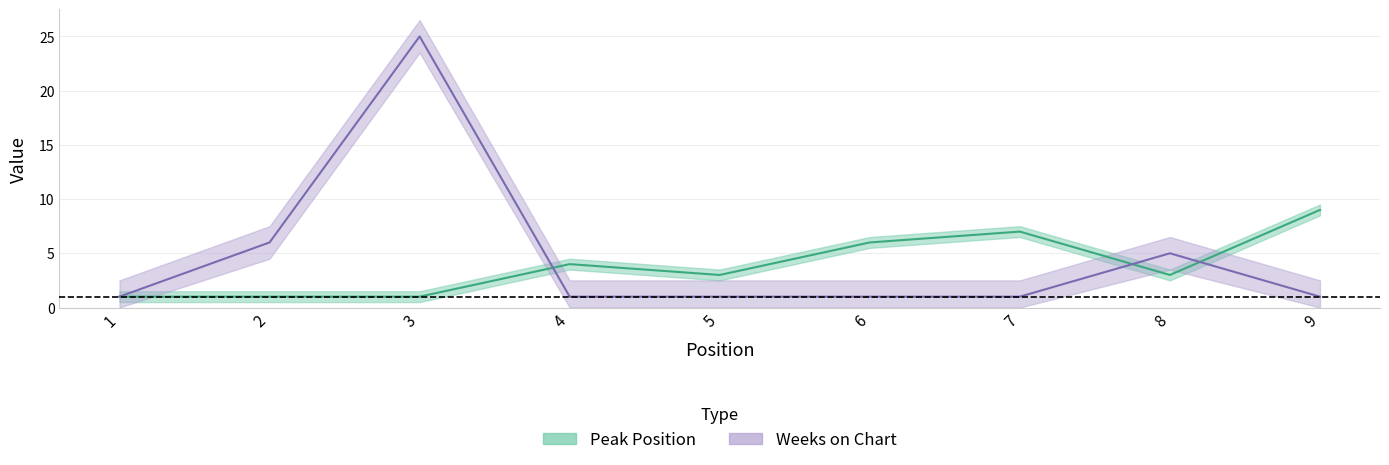

The Peak Position series shows 3 at 7. True or false?

False